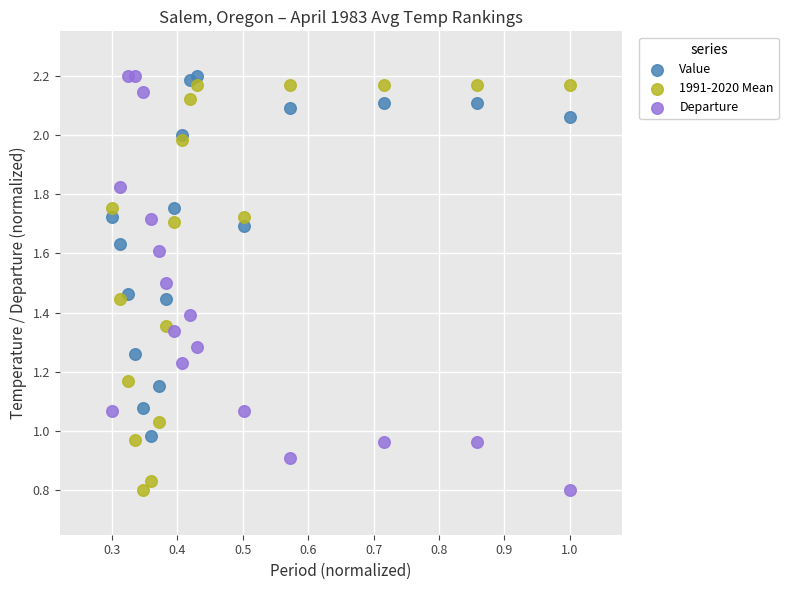

Which series has the widest spread of Y values?

Departure